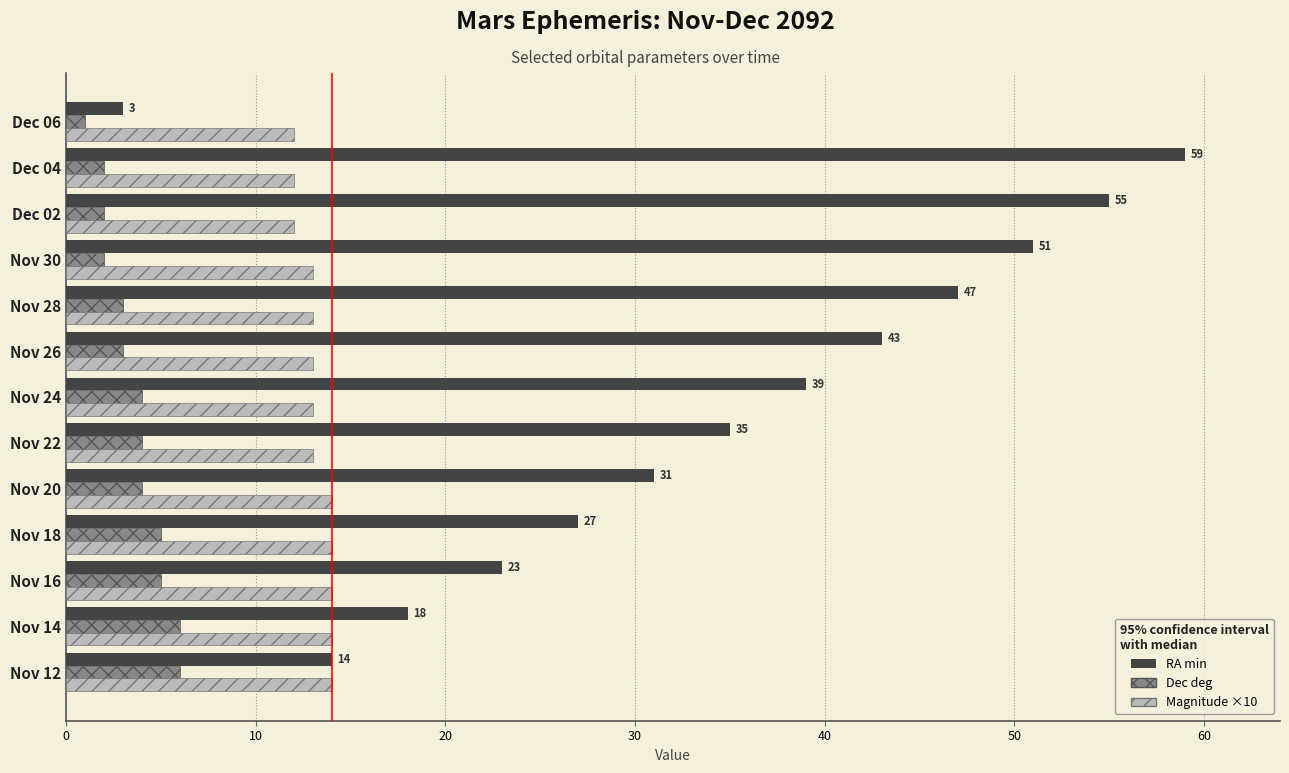

What is the smallest value displayed?

1